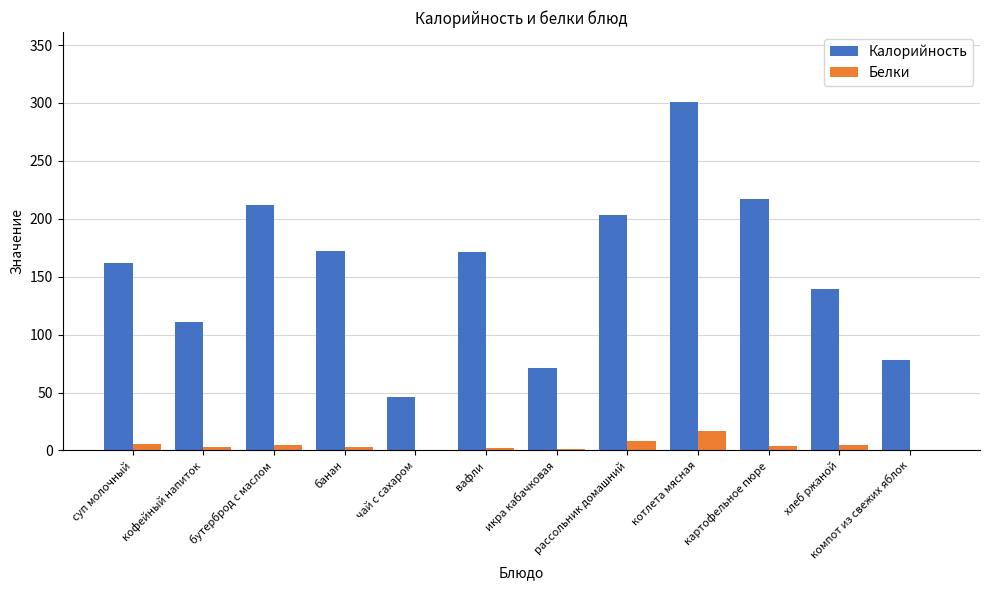

What is the maximum value shown in the chart?

301